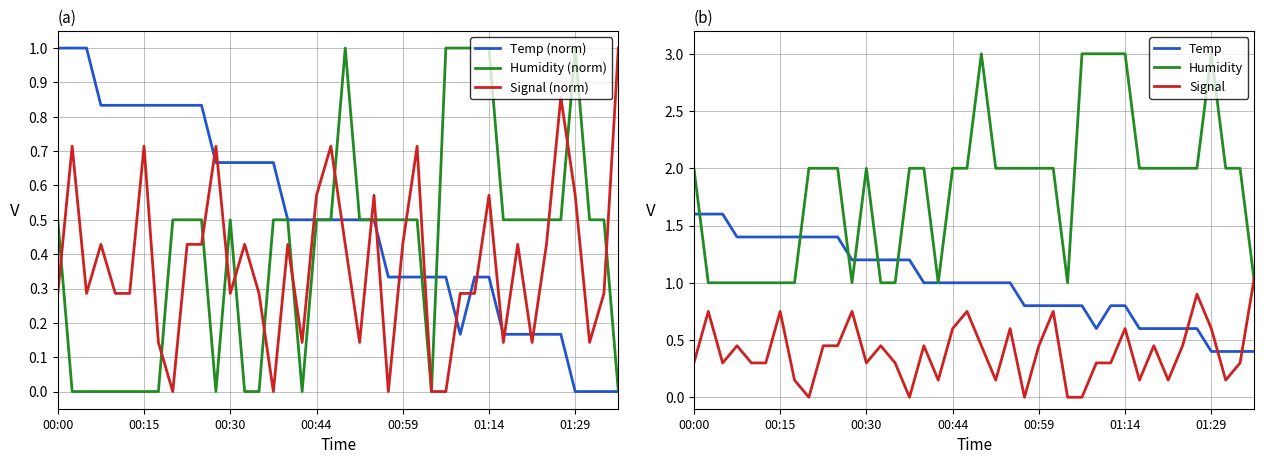

List the series in order of their peak value, lowest first.

Temp (norm), Humidity (norm), Signal (norm), Signal, Temp, Humidity